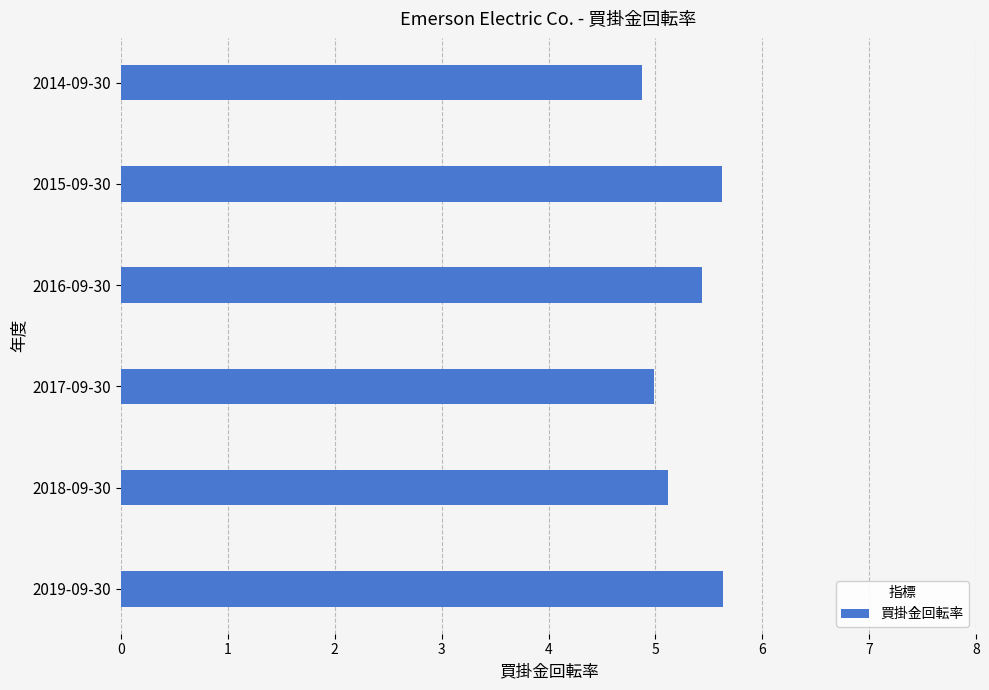

How many bars are there in total?

6